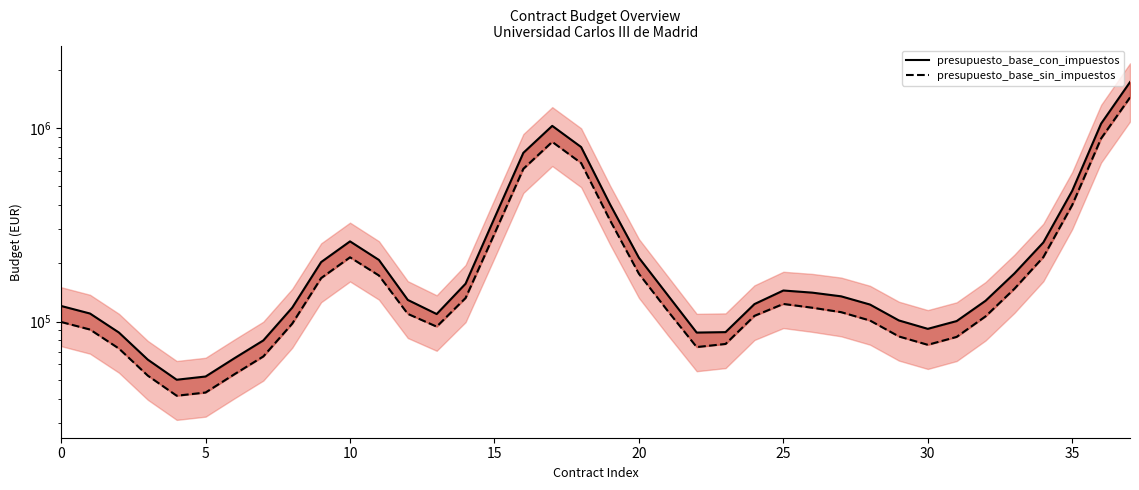

True or false: presupuesto_base_con_impuestos and presupuesto_base_sin_impuestos intersect in this chart.

False